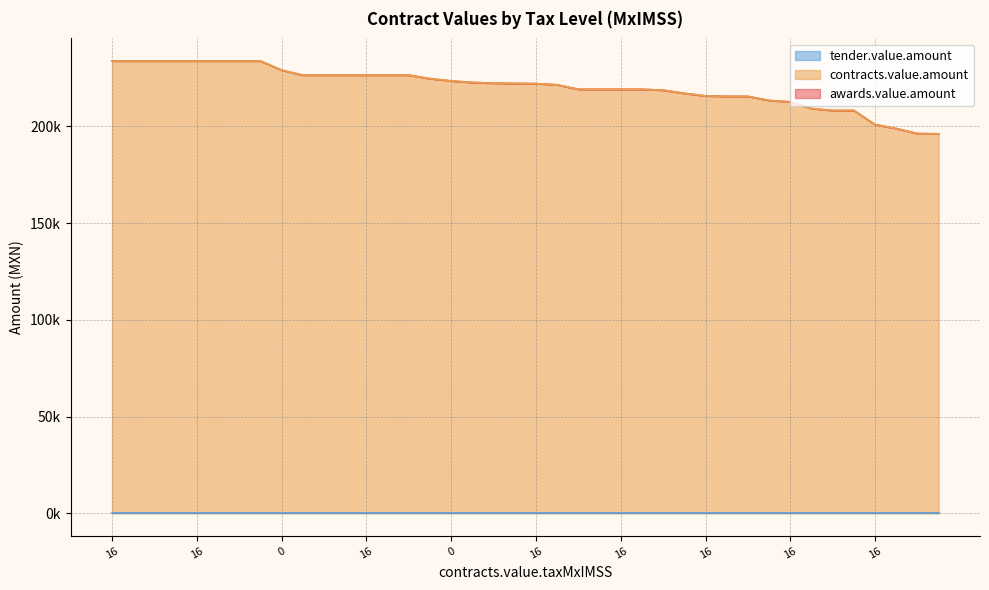

True or false: awards.value.amount and contracts.value.amount intersect in this chart.

False